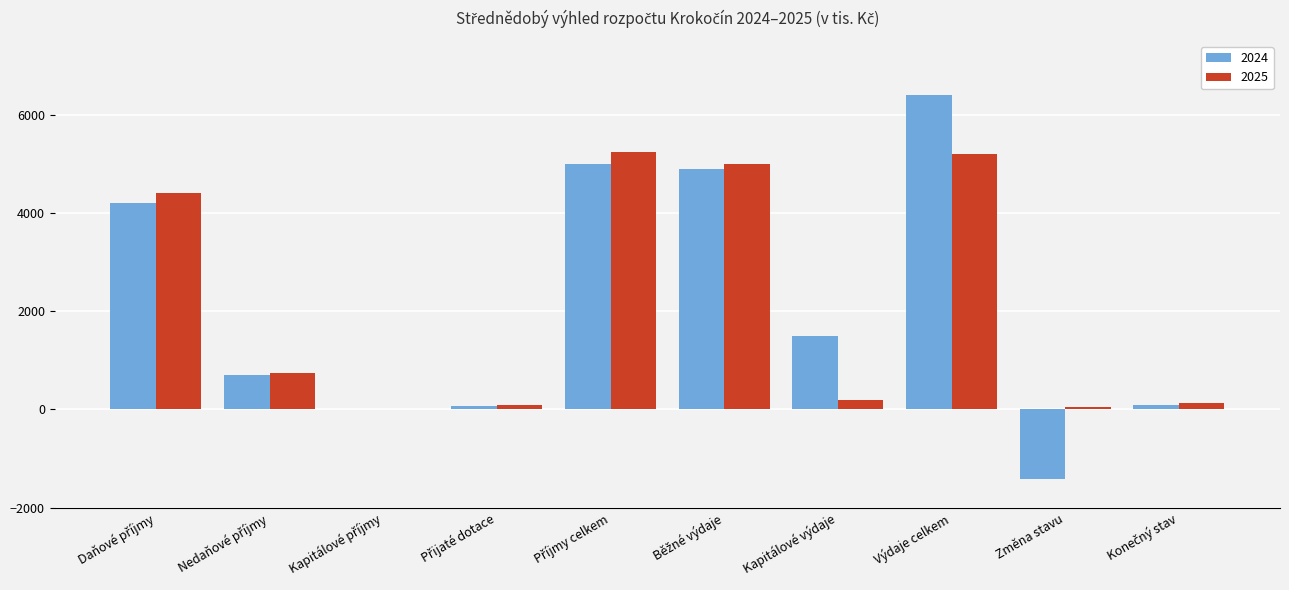

What is the sum of all 2024 values?

21460